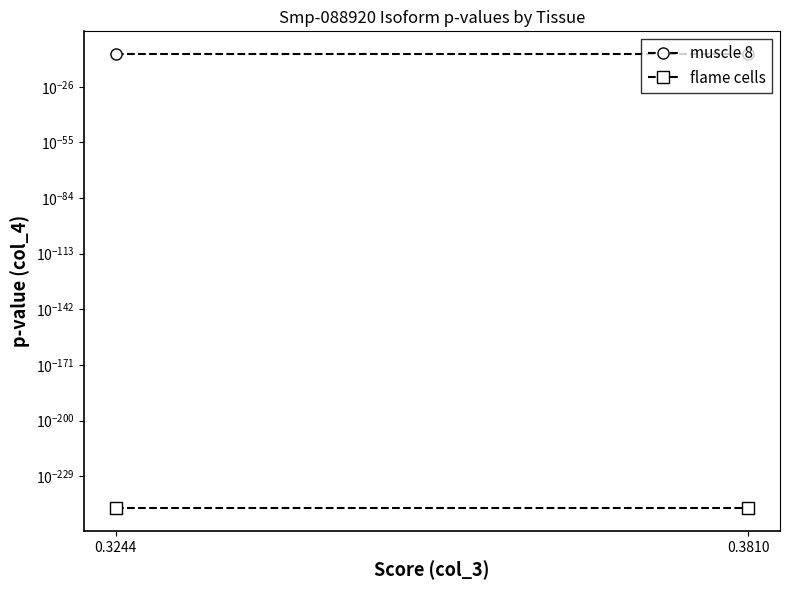

At which label is muscle 8 closest to 0?

0.3244